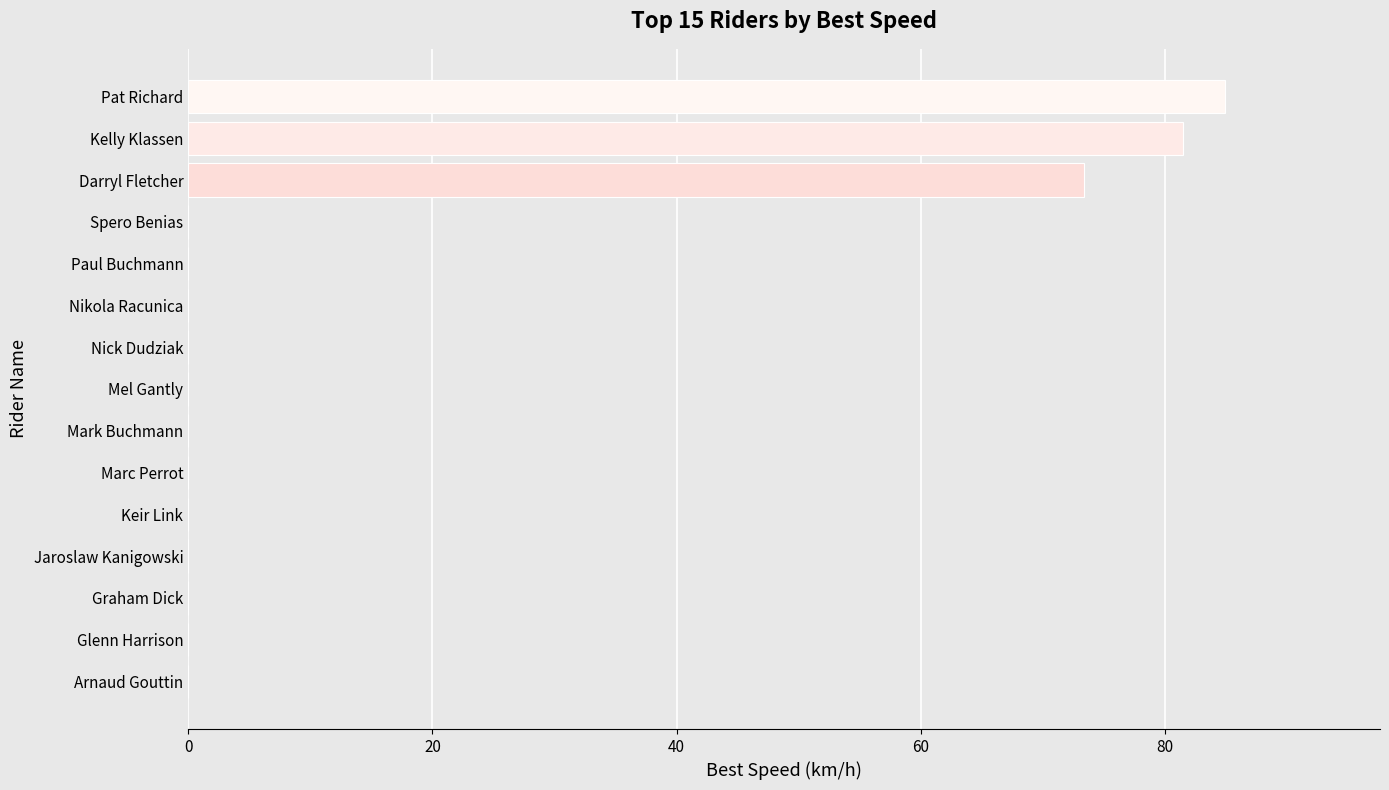

What is the greatest value displayed?

84.9